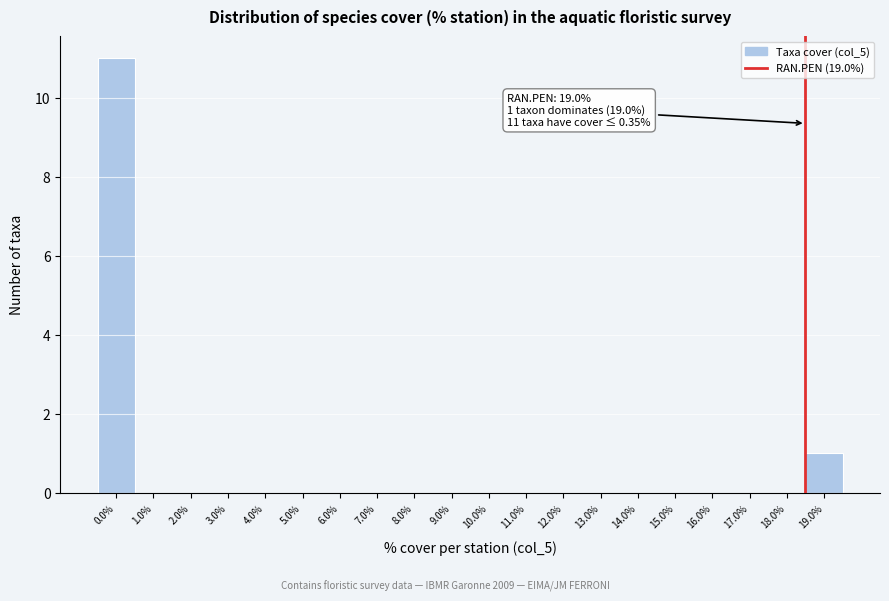

Reading right to left, what are all the values shown in this chart?

19.0%=1	18.0%=0	17.0%=0	16.0%=0	15.0%=0	14.0%=0	13.0%=0	12.0%=0	11.0%=0	10.0%=0	9.0%=0	8.0%=0	7.0%=0	6.0%=0	5.0%=0	4.0%=0	3.0%=0	2.0%=0	1.0%=0	0.0%=11